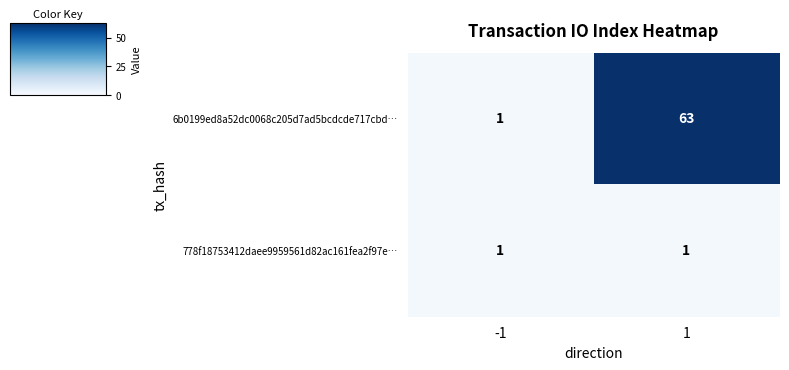

What is the difference between the maximum and minimum values in the 6b0199ed8a52dc0068c205d7ad5bcdcde717cbd… series?

62